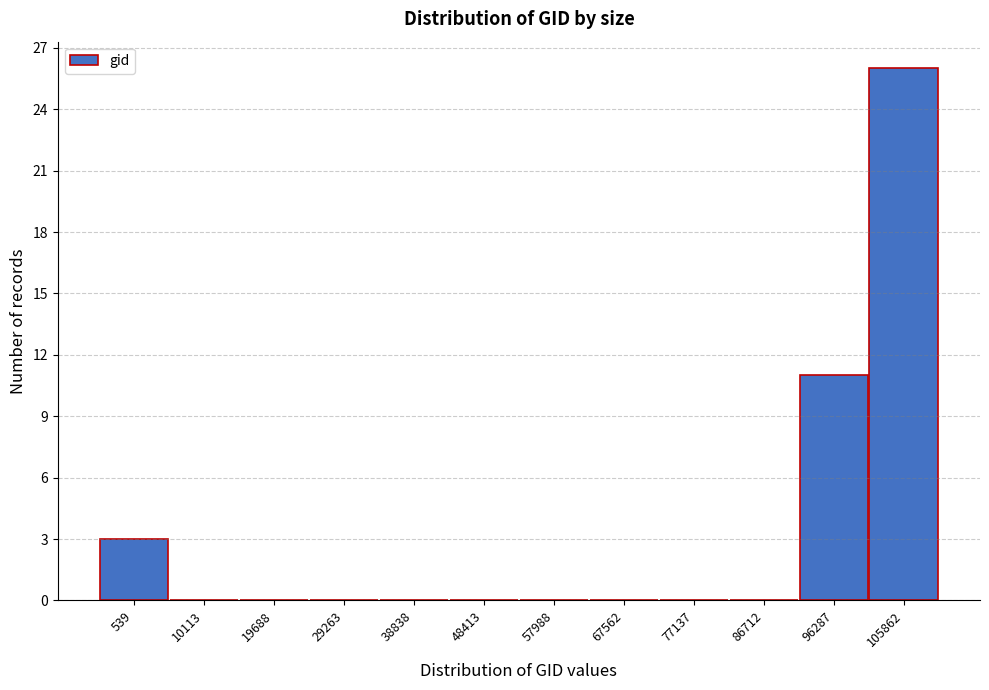

Reading left to right, list all the values displayed in this chart.

539=3	10113=0	19688=0	29263=0	38838=0	48413=0	57988=0	67562=0	77137=0	86712=0	96287=11	105862=26